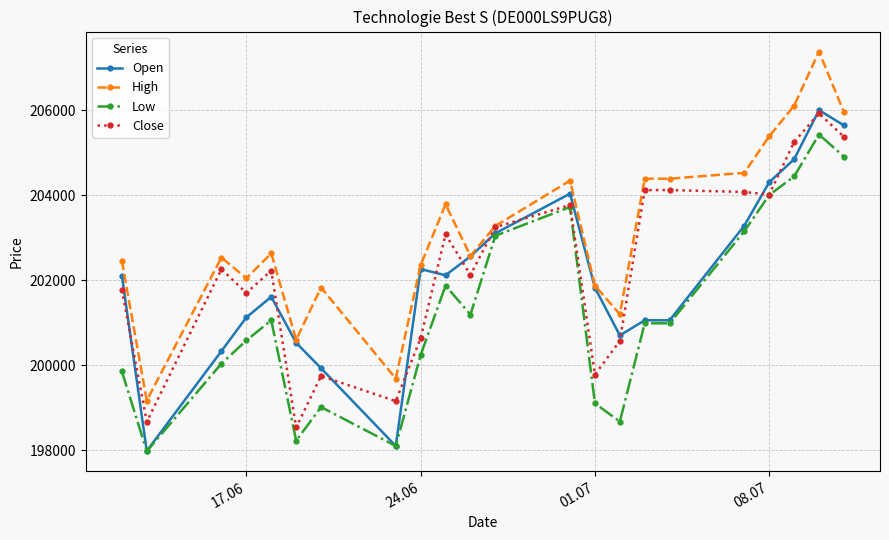

What is the greatest value displayed?

207388